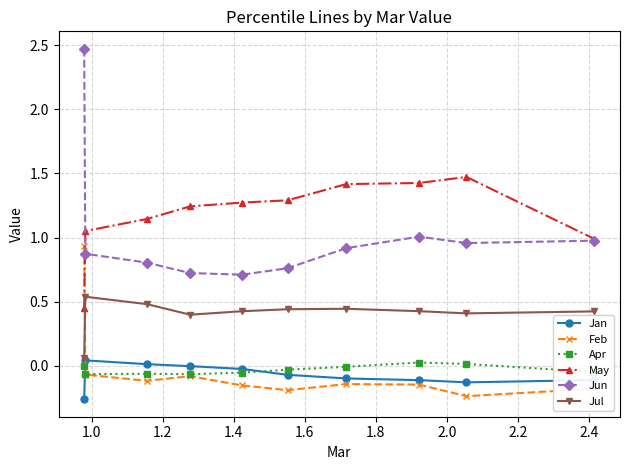

True or false: Jan and Jul cross at least once.

False